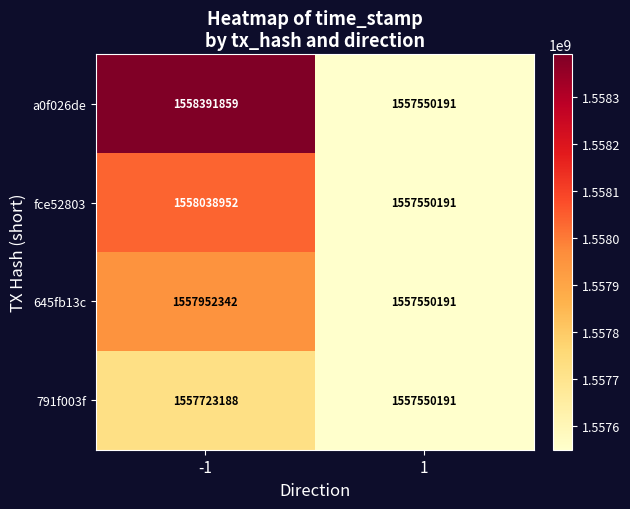

Which series has the largest range (max minus min)?

a0f026de